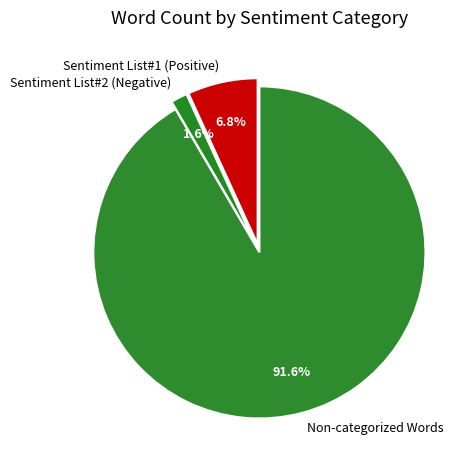

To the nearest percent, what is the difference between the largest and smallest slice percentages?

90%